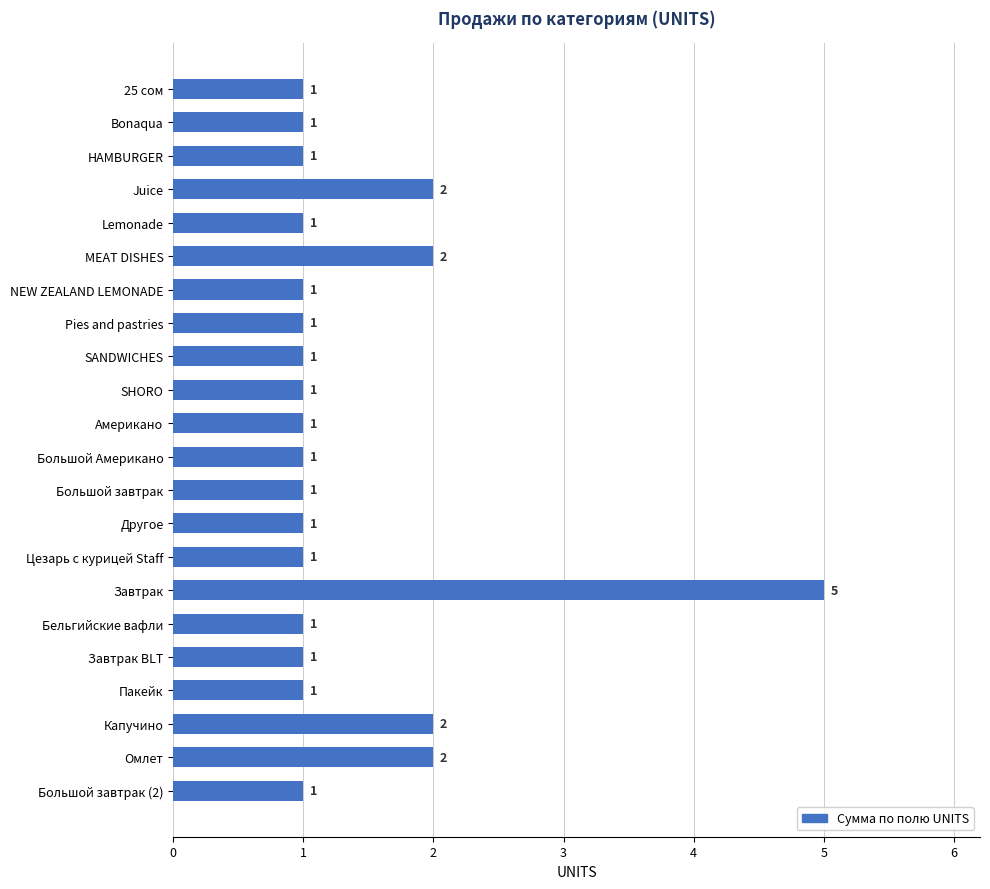

How many values are between 1 and 2?

21